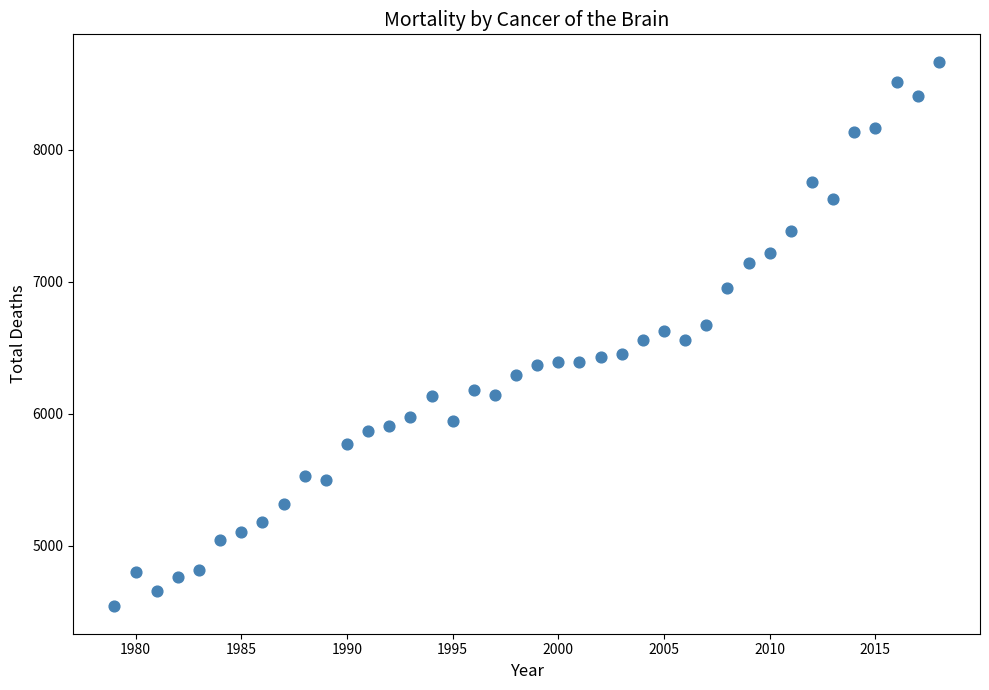

What is the range of Y values (max minus min)?

4126